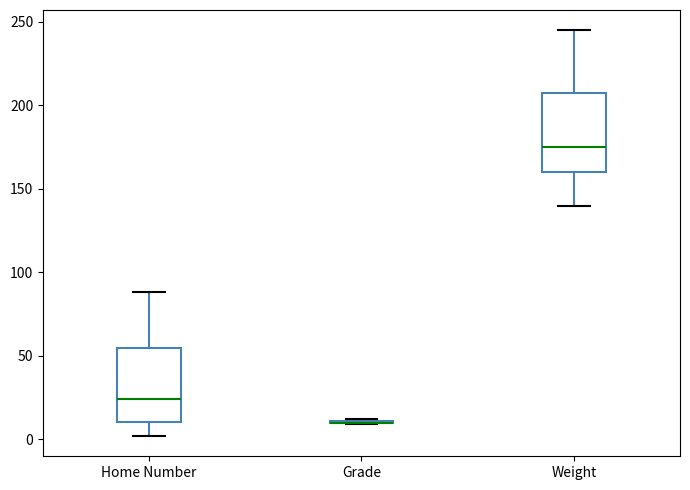

Reading left to right, transcribe this box plot: for each box, give where its median line is, the range the box spans, and where its two whiskers end, as read against the y-axis. The values are not printed on the chart, so give them approximately, as read against the axis.

Home Number: median 25, box 10 to 55, whiskers 0 to 90
Grade: box collapsed to a line at 10, whiskers 10 to 10
Weight: median 175, box 160 to 210, whiskers 140 to 245